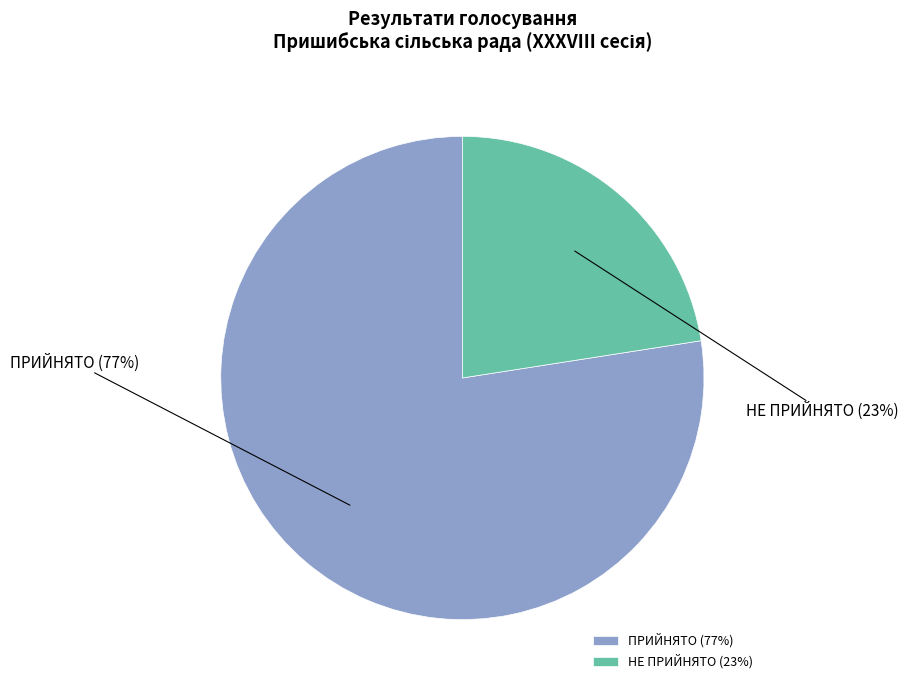

To the nearest percent, what is the combined percentage of ПРИЙНЯТО and НЕ ПРИЙНЯТО?

100%